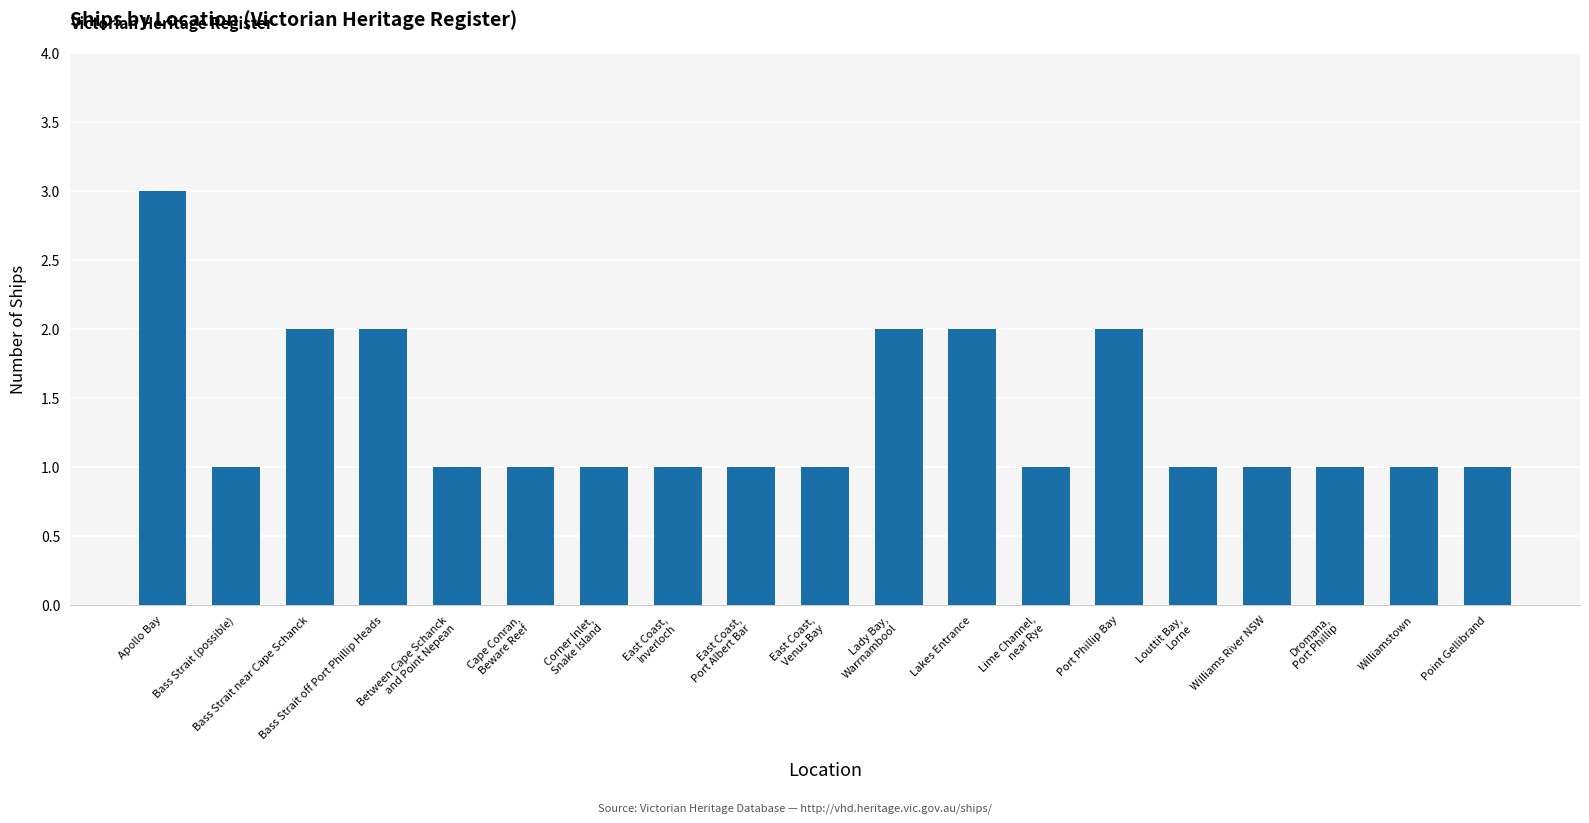

What is the difference between the maximum and minimum values?

2